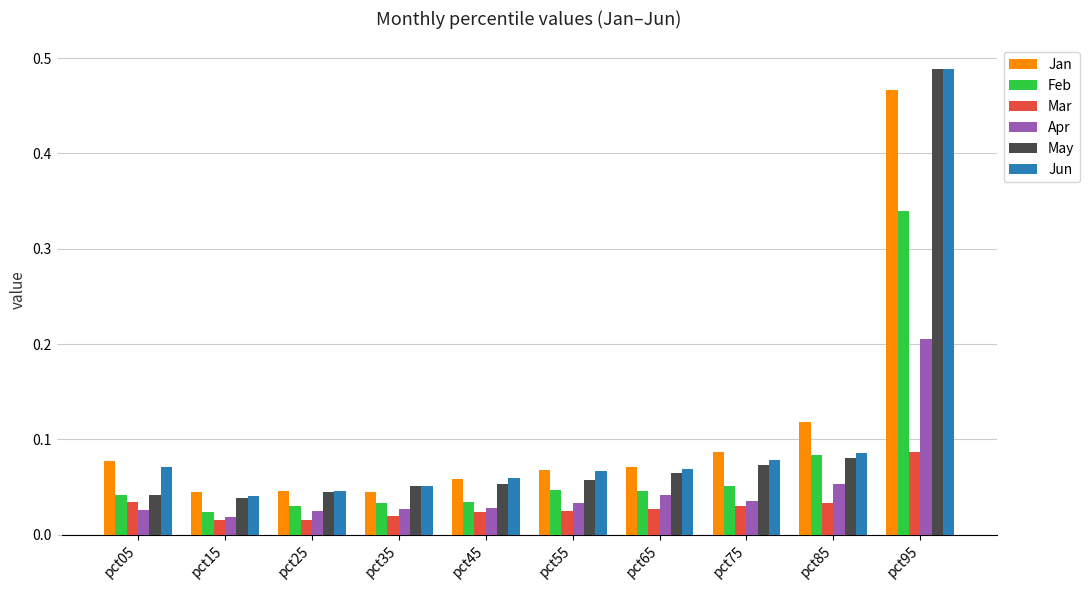

What is the difference between the Jun values at pct95 and pct45?

0.4